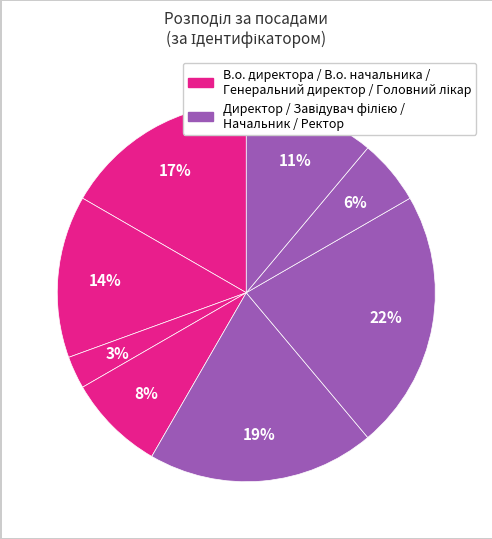

How many slices are in this pie chart?

8